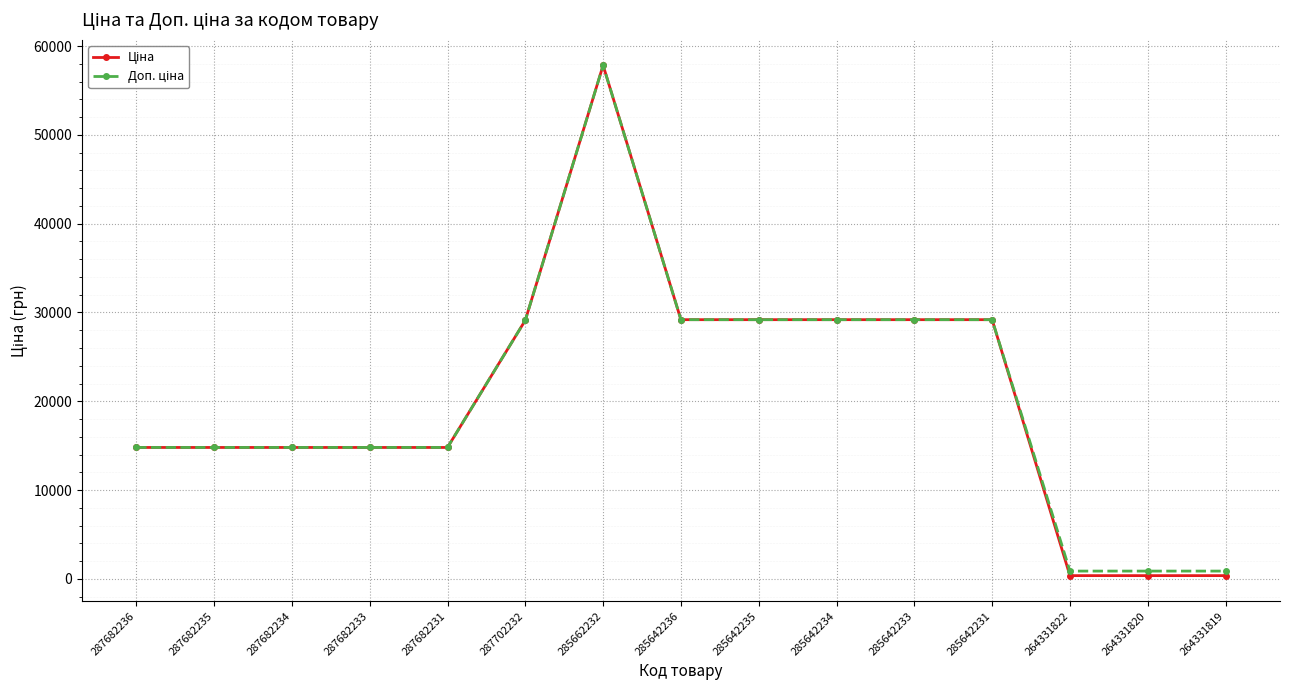

What is the greatest value displayed?

57826.2